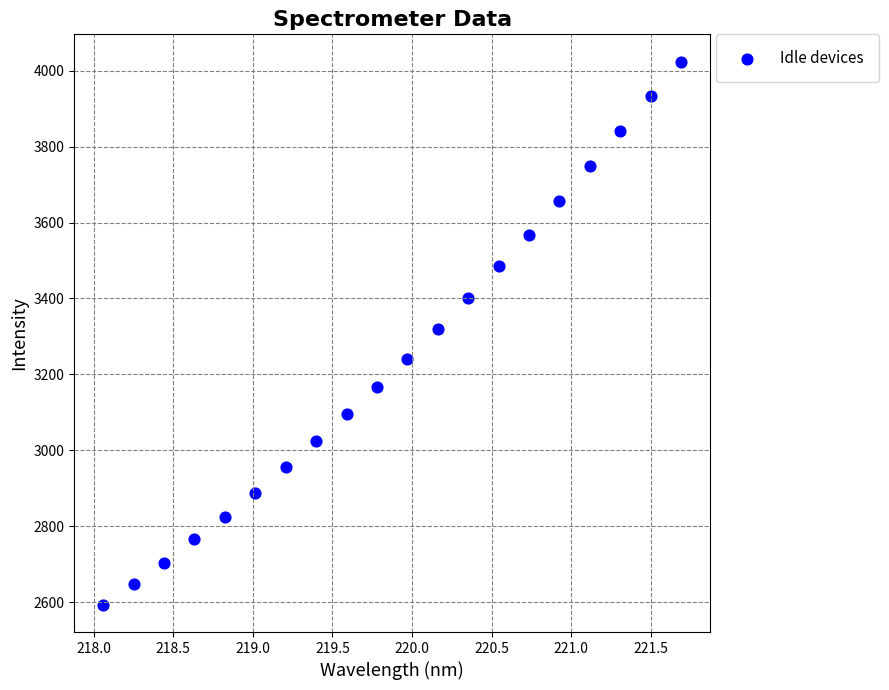

What is the range of Y values (max minus min)?

1432.1